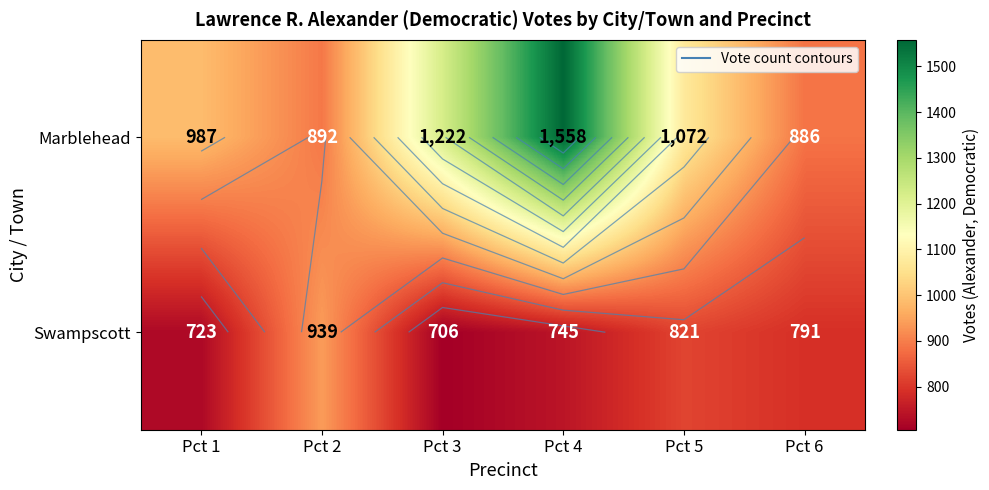

What is the greatest value displayed?

1558